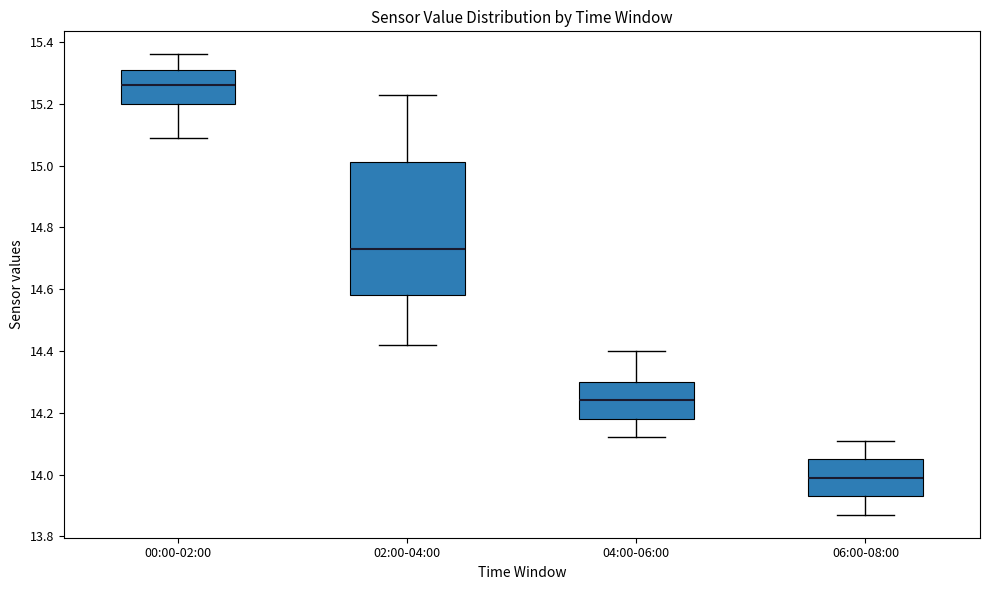

Where does the median line of the box for 00:00-02:00 sit on the y-axis? The values are not printed on the chart, so give them approximately, as read against the axis.

15.26